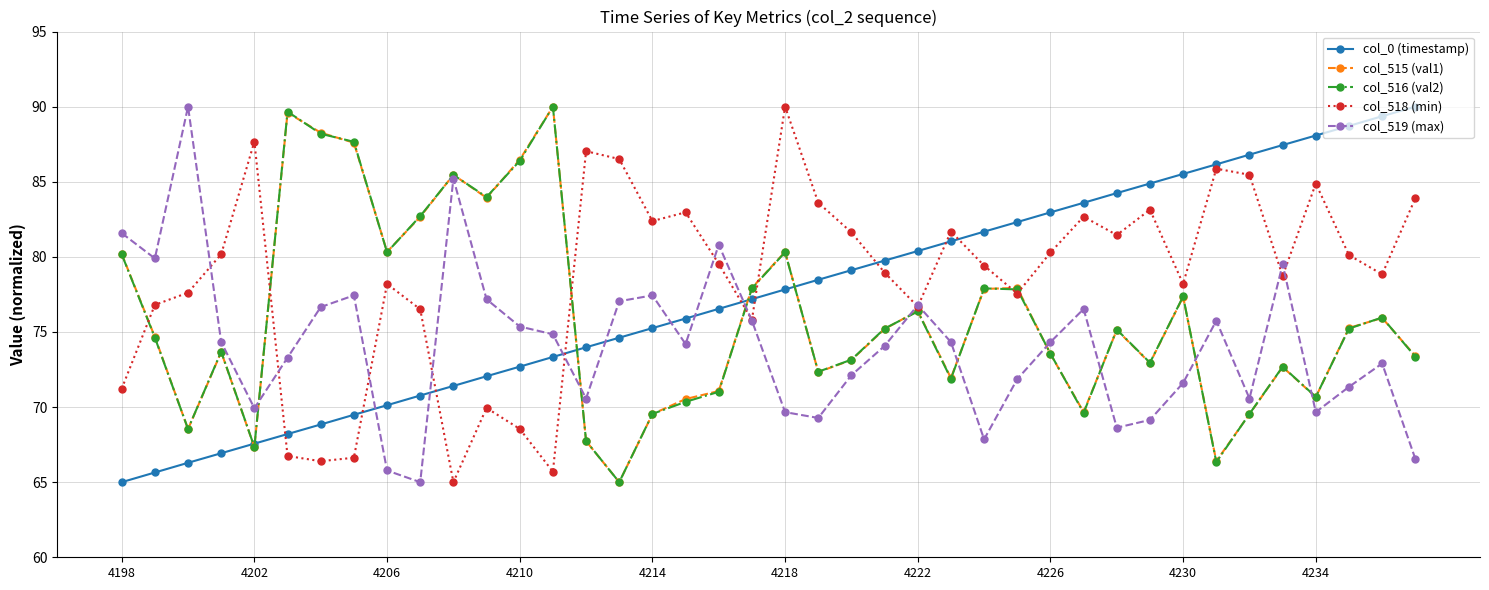

Count the number of categories in the chart.

40